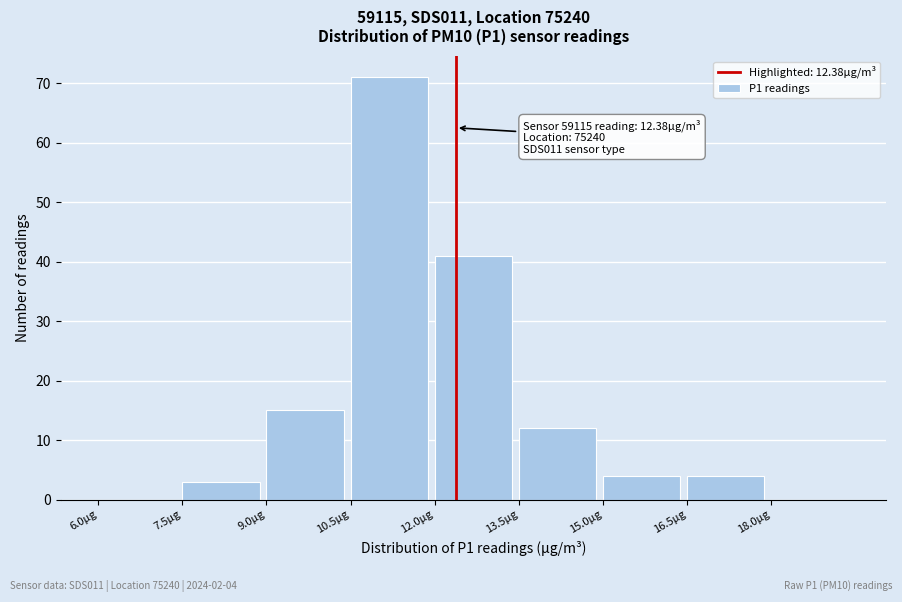

Which range on the x-axis has the tallest bar?

10.5 to 12.0